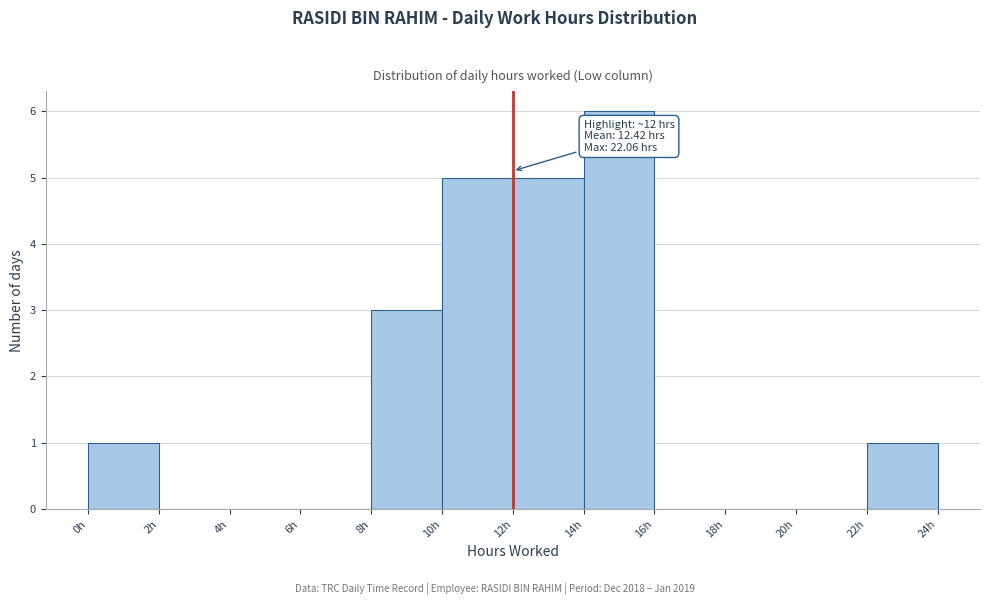

Which range on the x-axis has the tallest bar?

14 to 16